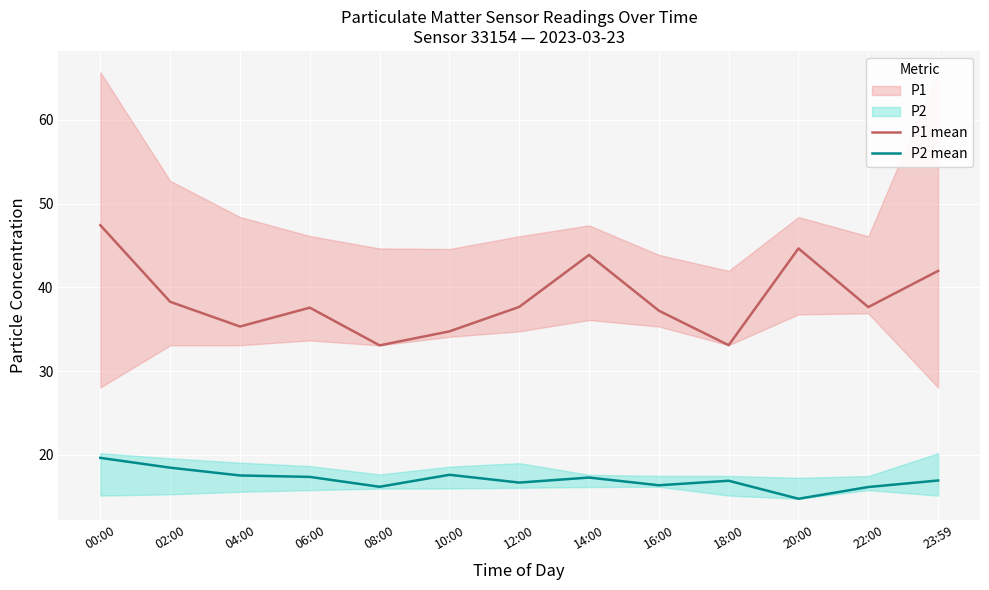

Is it true that P2 mean equals 17.6 at 10:00?

True